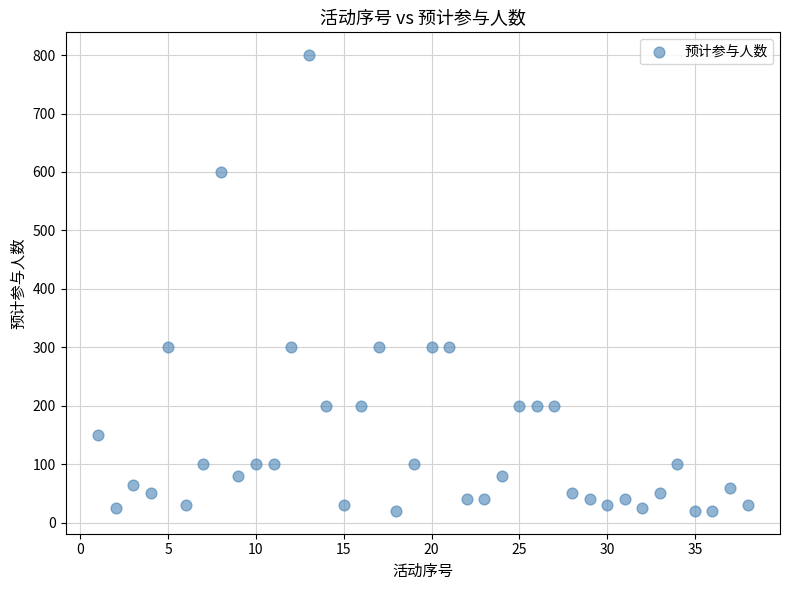

What is the range of X values (max minus min)?

37